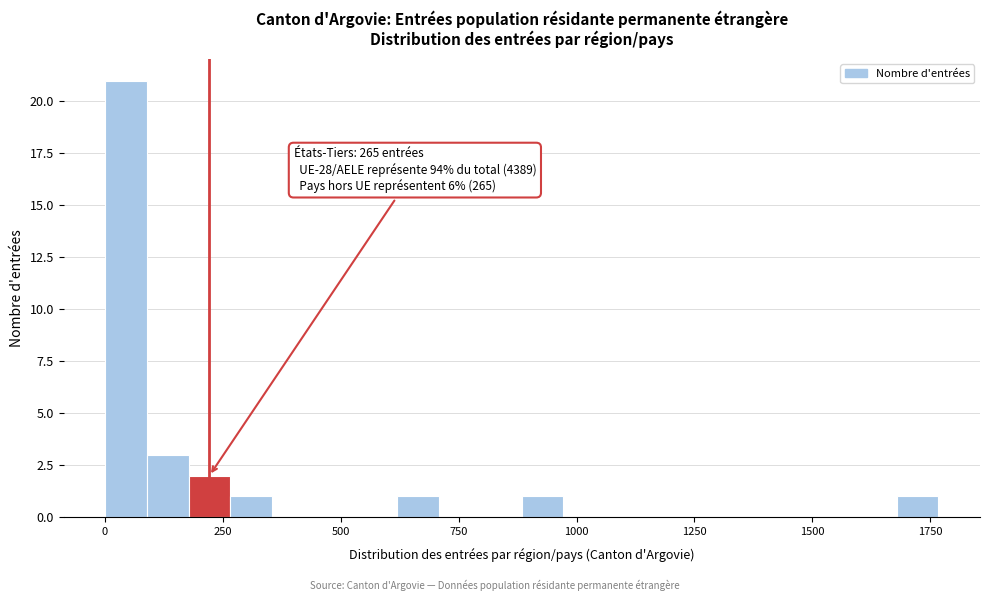

Around what value on the x-axis is the tallest bar? Give the approximate position of its centre, as read against the axis.

50